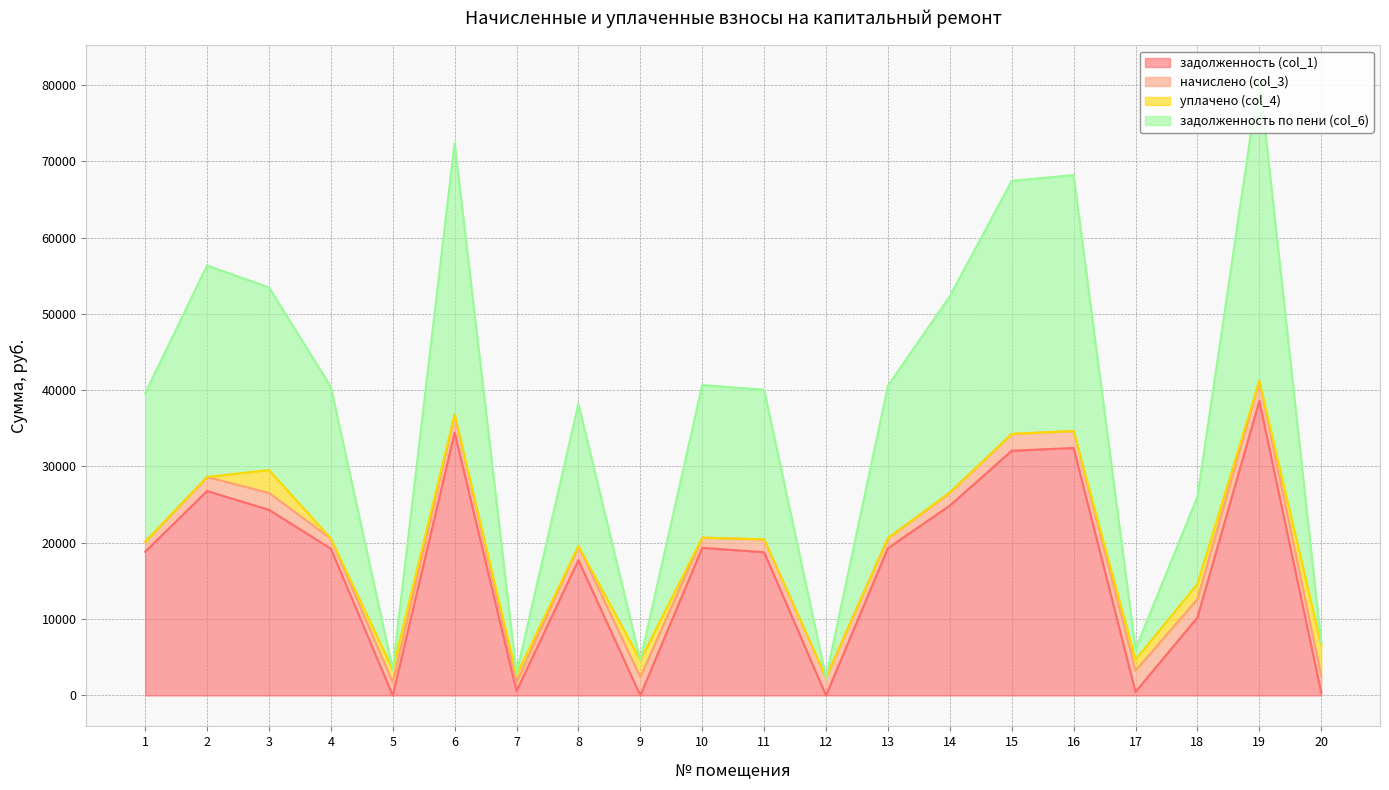

In задолженность (col_1), how many points are lower than both neighbors (excluding endpoints)?

5